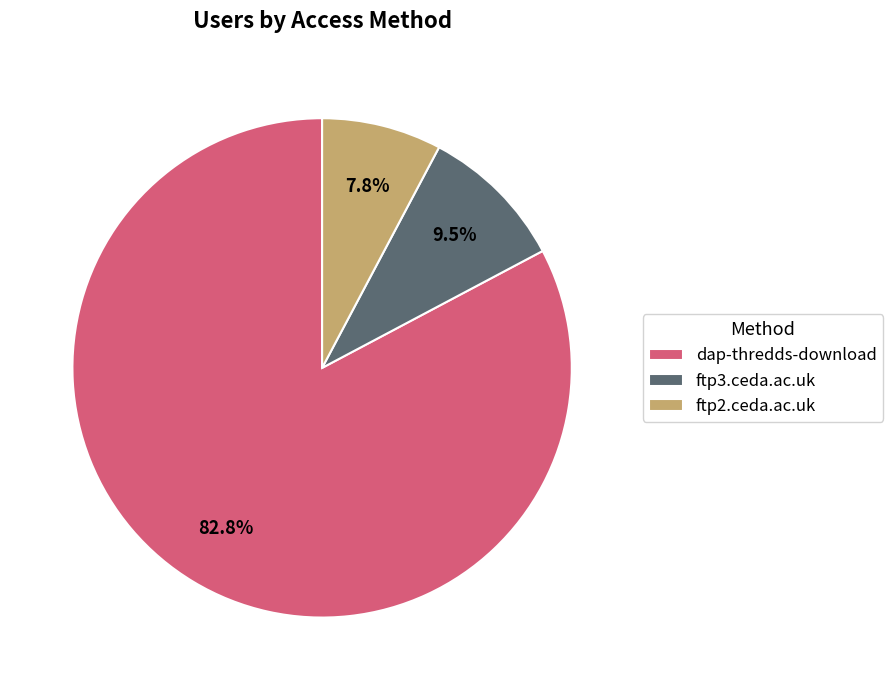

What percentage is the dap-thredds-download slice, to the nearest percent?

83%